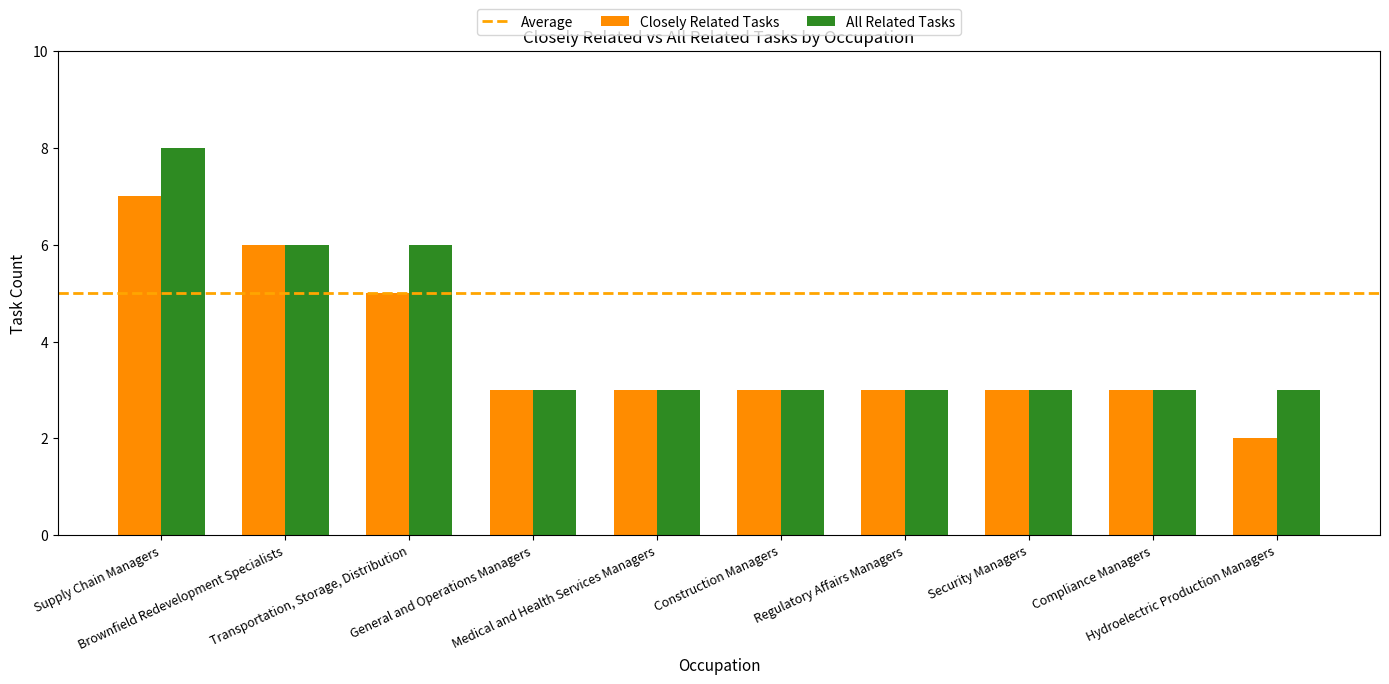

Is it true that Closely Related Tasks equals 4 at Construction Managers?

False